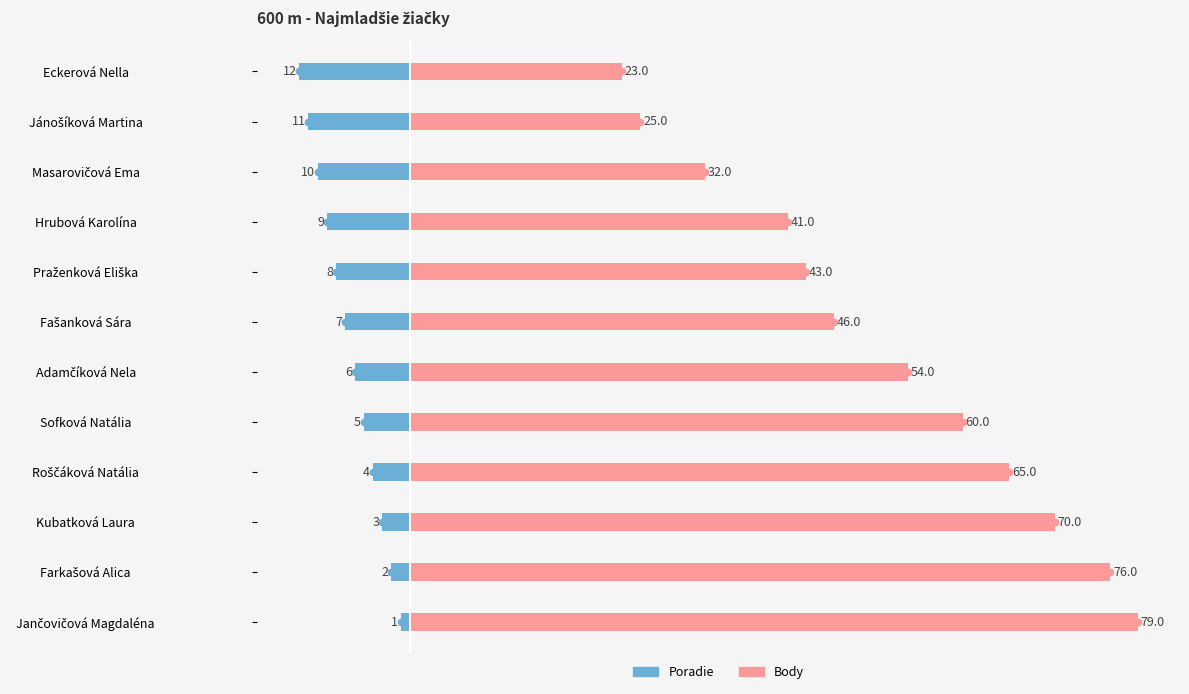

List the series in order of their overall mean, highest first.

Body, Poradie